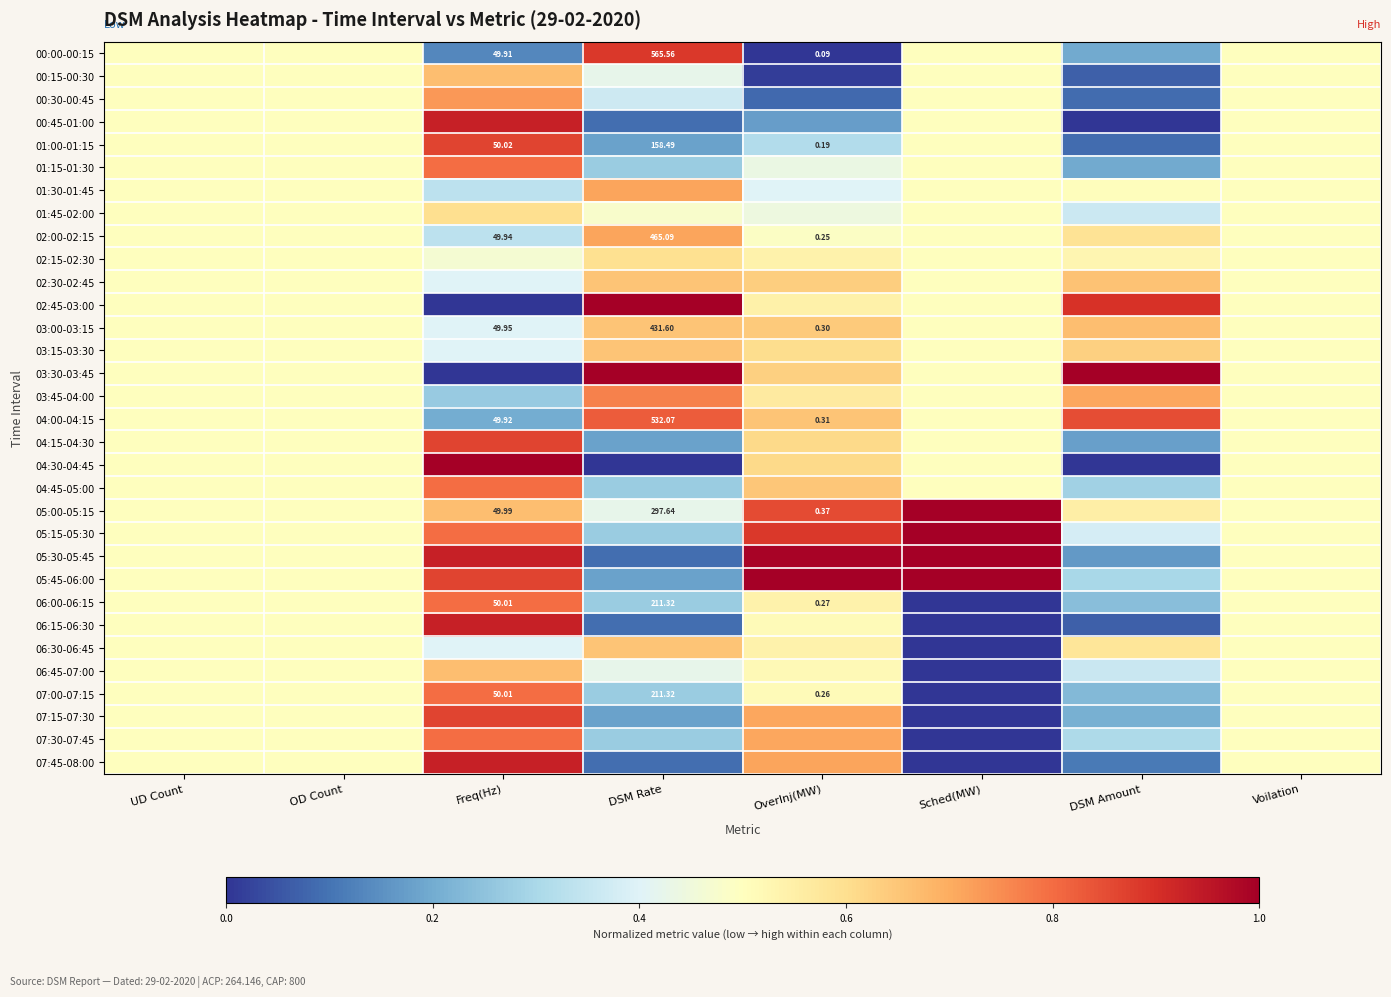

What is the total value across all series at Freq(Hz)?

19.7